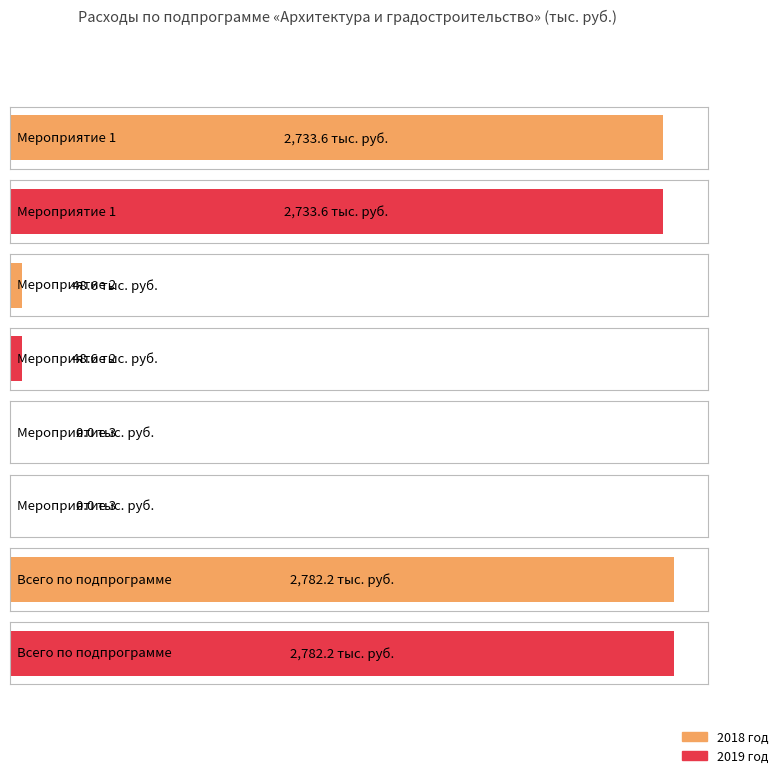

What is the value of the 2019 bar at the 1st from the left?

2733.6